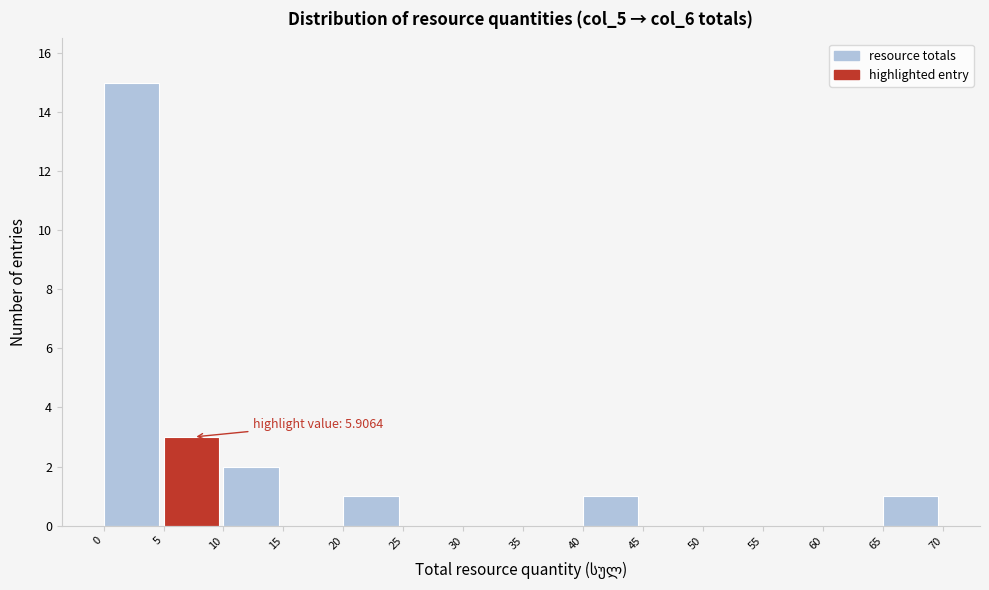

Which range on the x-axis has the tallest bar?

0 to 5